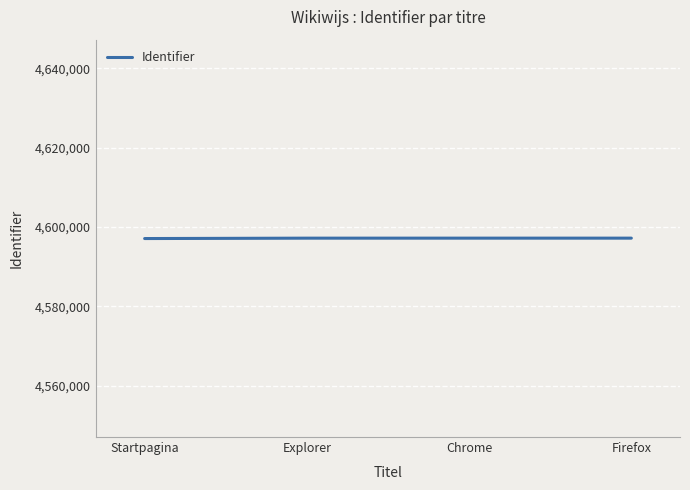

The chart shows a value of 1362379 at Chrome. True or false?

False